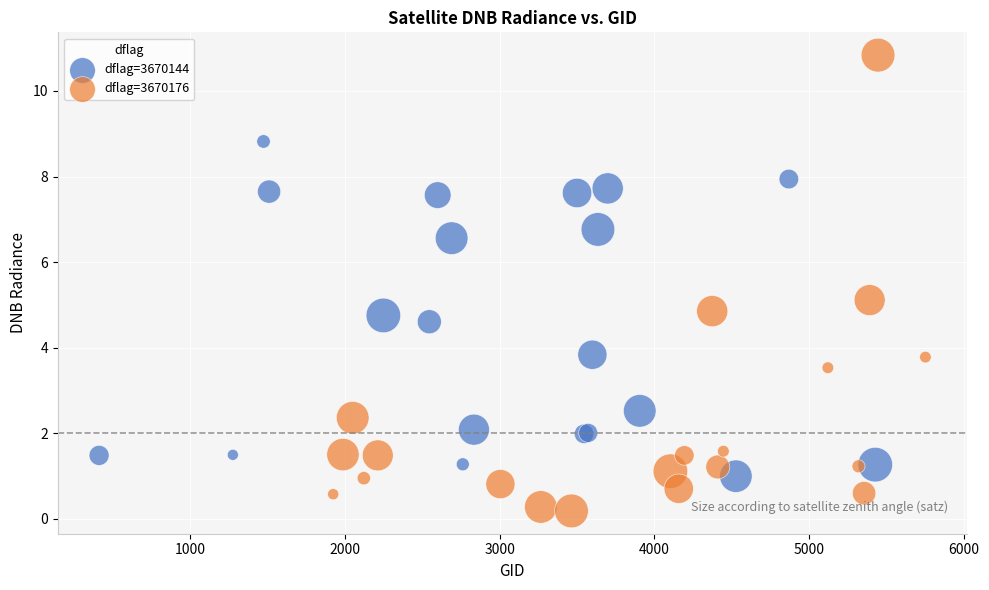

Which series has the largest Y range (max minus min)?

dflag=3670176